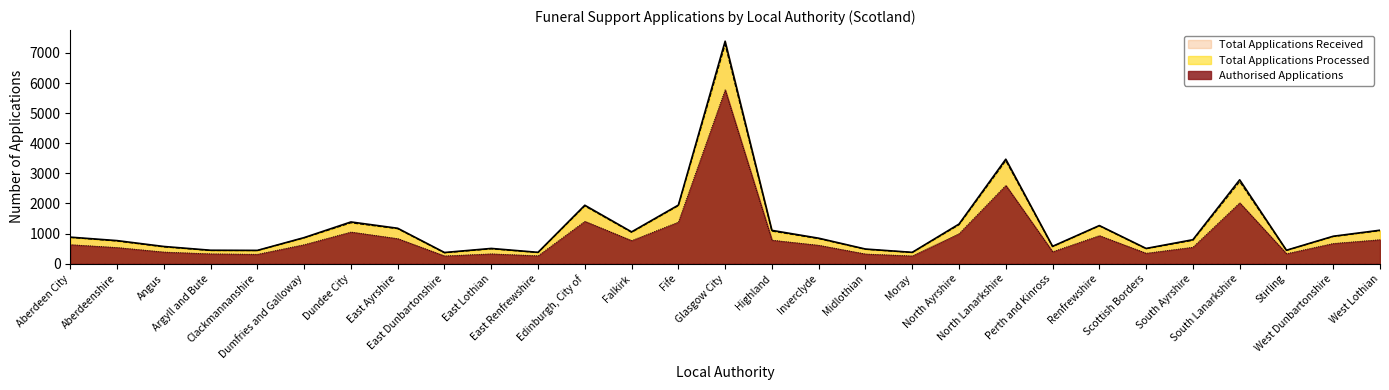

Reading right to left, extract all data points from this chart.

Total Applications Received: West Lothian=1110	West Dunbartonshire=910	Stirling=445	South Lanarkshire=2785	South Ayrshire=795	Scottish Borders=505	Renfrewshire=1265	Perth and Kinross=575	North Lanarkshire=3470	North Ayrshire=1315	Moray=375	Midlothian=485	Inverclyde=845	Highland=1105	Glasgow City=7390	Fife=1945	Falkirk=1055	Edinburgh, City of=1940	East Renfrewshire=375	East Lothian=505	East Dunbartonshire=370	East Ayrshire=1175	Dundee City=1385	Dumfries and Galloway=865	Clackmannanshire=440	Argyll and Bute=445	Angus=570	Aberdeenshire=765	Aberdeen City=880
Total Applications Processed: West Lothian=1095	West Dunbartonshire=900	Stirling=440	South Lanarkshire=2725	South Ayrshire=775	Scottish Borders=495	Renfrewshire=1255	Perth and Kinross=565	North Lanarkshire=3420	North Ayrshire=1290	Moray=370	Midlothian=475	Inverclyde=830	Highland=1080	Glasgow City=7280	Fife=1925	Falkirk=1040	Edinburgh, City of=1915	East Renfrewshire=370	East Lothian=490	East Dunbartonshire=360	East Ayrshire=1160	Dundee City=1355	Dumfries and Galloway=855	Clackmannanshire=435	Argyll and Bute=435	Angus=555	Aberdeenshire=750	Aberdeen City=870
Authorised Applications: West Lothian=795	West Dunbartonshire=670	Stirling=330	South Lanarkshire=2020	South Ayrshire=545	Scottish Borders=345	Renfrewshire=930	Perth and Kinross=395	North Lanarkshire=2600	North Ayrshire=995	Moray=255	Midlothian=320	Inverclyde=610	Highland=780	Glasgow City=5775	Fife=1380	Falkirk=765	Edinburgh, City of=1405	East Renfrewshire=260	East Lothian=325	East Dunbartonshire=255	East Ayrshire=830	Dundee City=1050	Dumfries and Galloway=630	Clackmannanshire=310	Argyll and Bute=325	Angus=385	Aberdeenshire=535	Aberdeen City=630